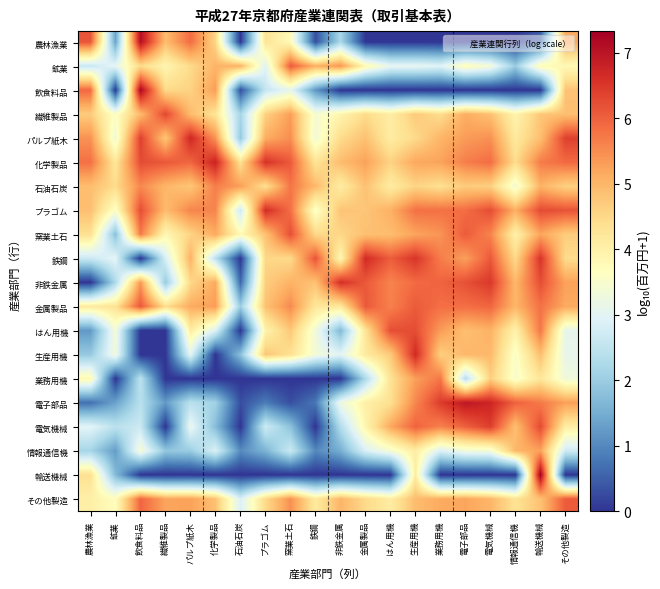

What is the total value across all series at 非鉄金属?

65.7